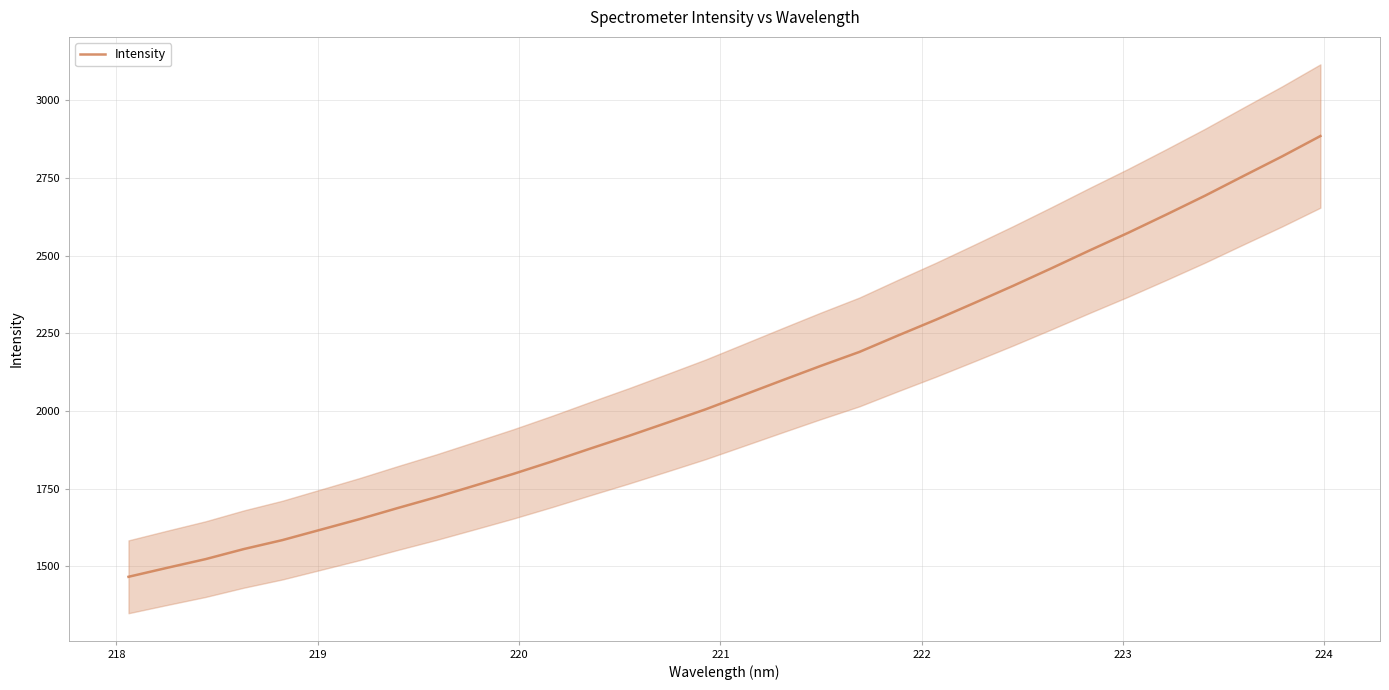

How many data points are less than 2052?

16